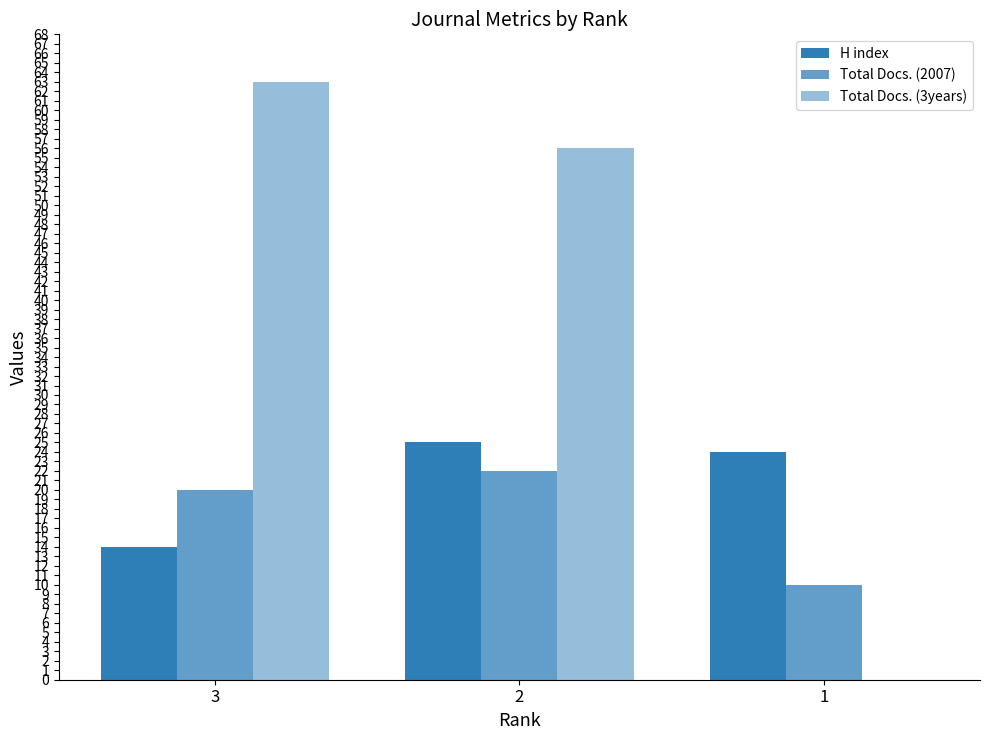

Are the bars horizontal?

No